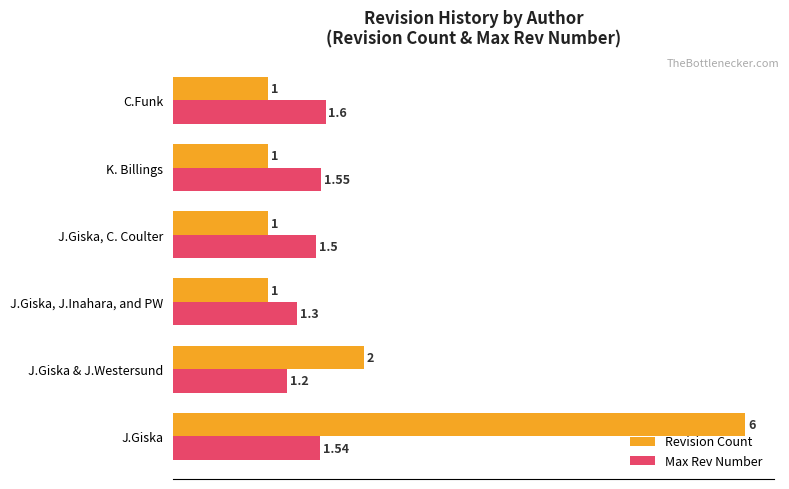

Rank the series by their average value, from highest to lowest.

Revision Count, Max Rev Number